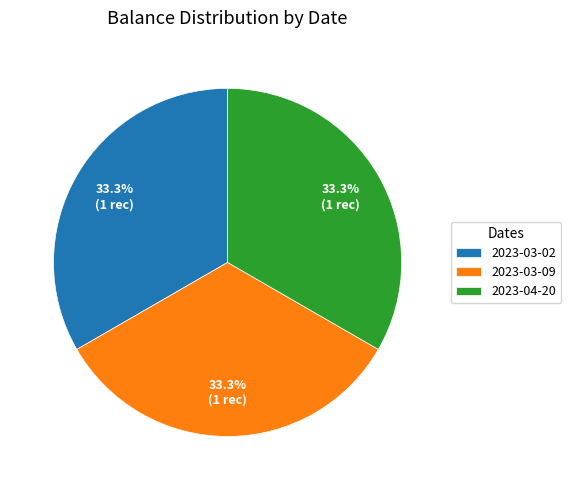

Is there any slice that represents more than half of the pie?

No